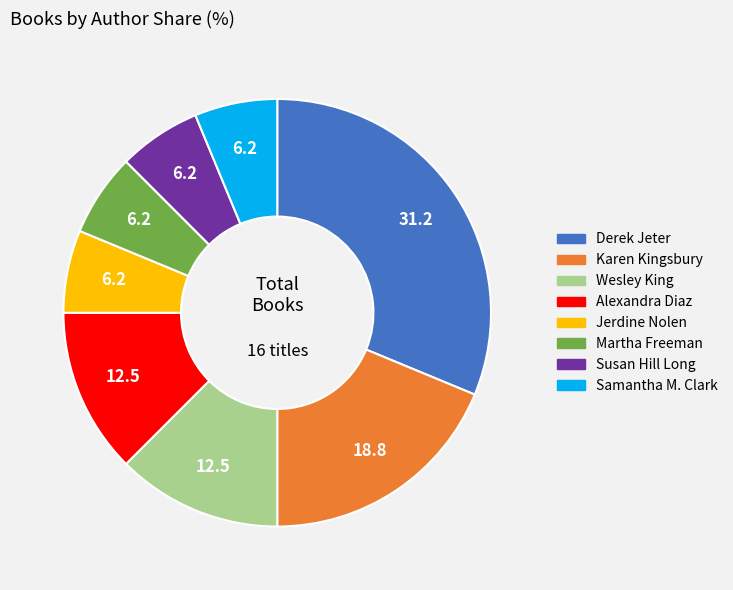

Which category has the biggest portion of the pie?

Derek Jeter